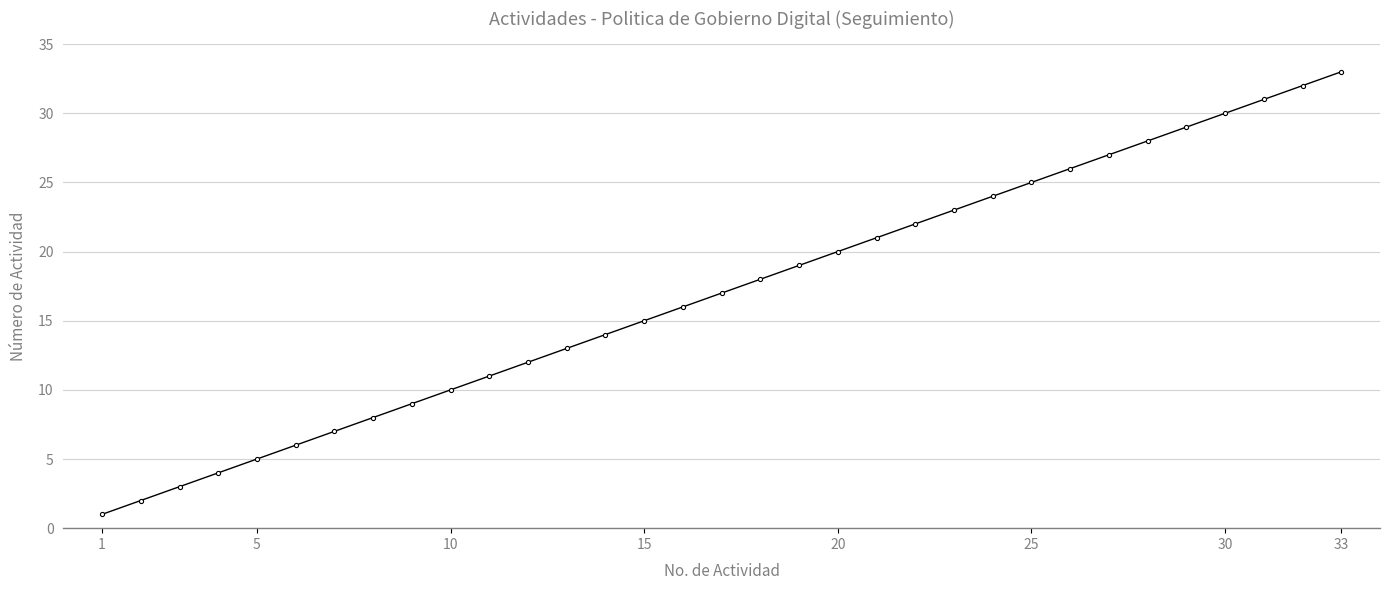

What is the greatest value displayed?

33